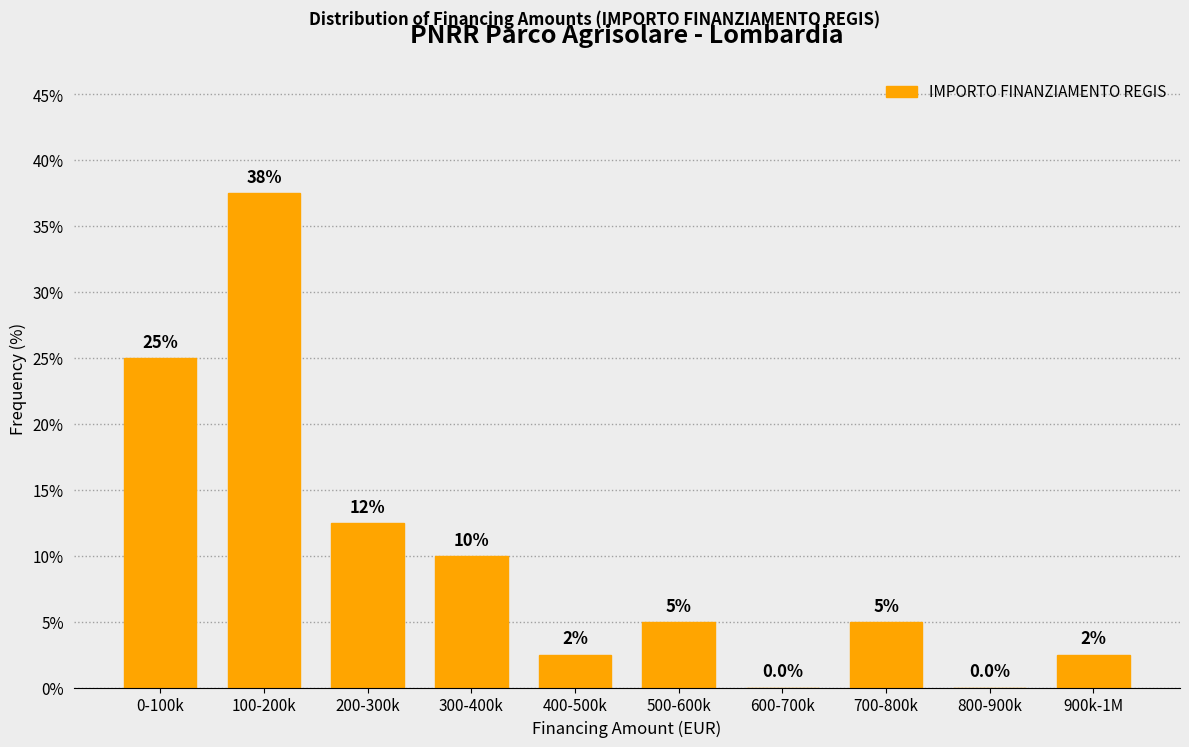

Reading left to right, list all the values displayed in this chart.

0-100k=25.0	100-200k=37.5	200-300k=12.5	300-400k=10.0	400-500k=2.5	500-600k=5.0	600-700k=0.0	700-800k=5.0	800-900k=0.0	900k-1M=2.5